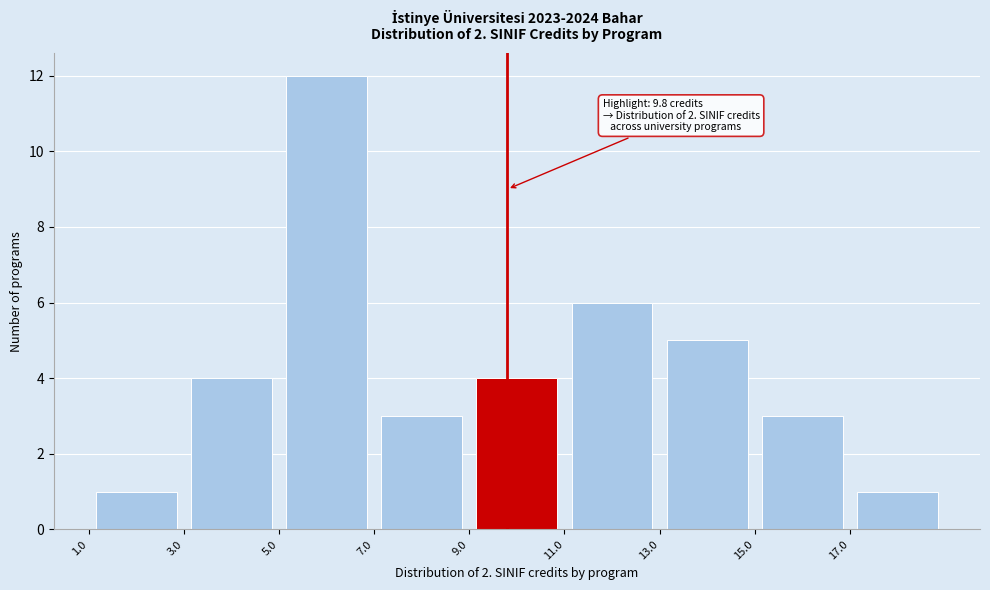

Over which range of the x-axis is the bar tallest?

5 to 7